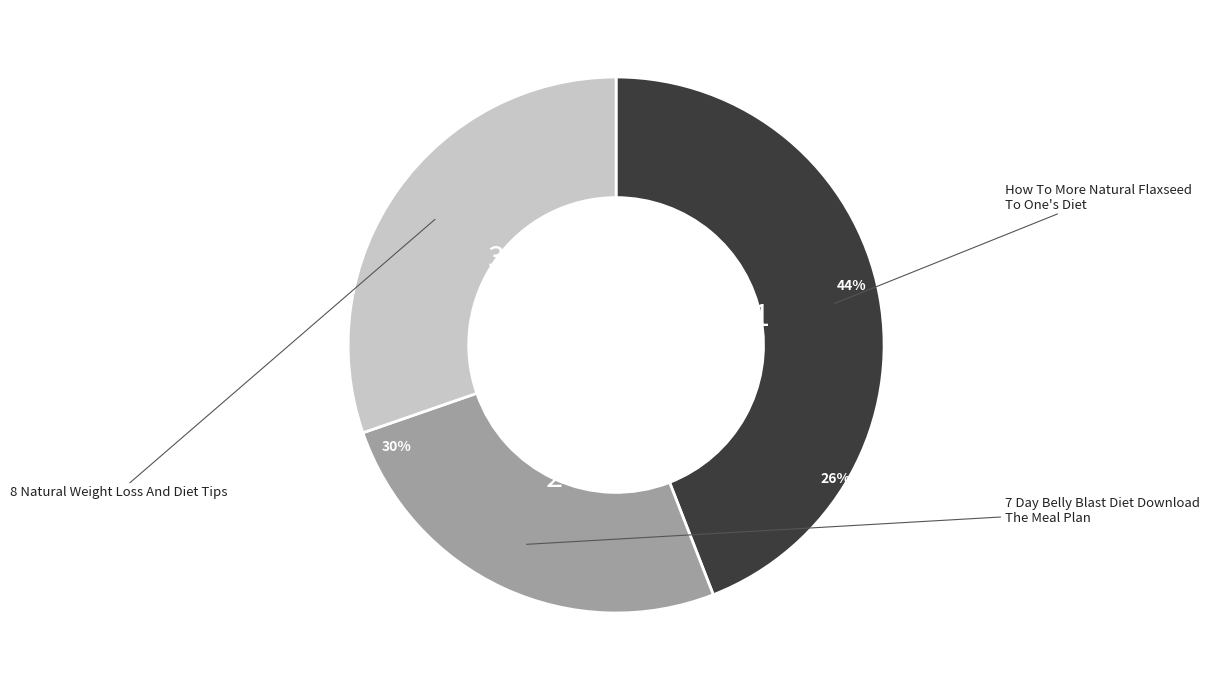

Combined, what portion of the pie is 8 Natural Weight Loss And Diet Tips and 7 Day Belly Blast Diet Download The Meal Plan?

55.9%